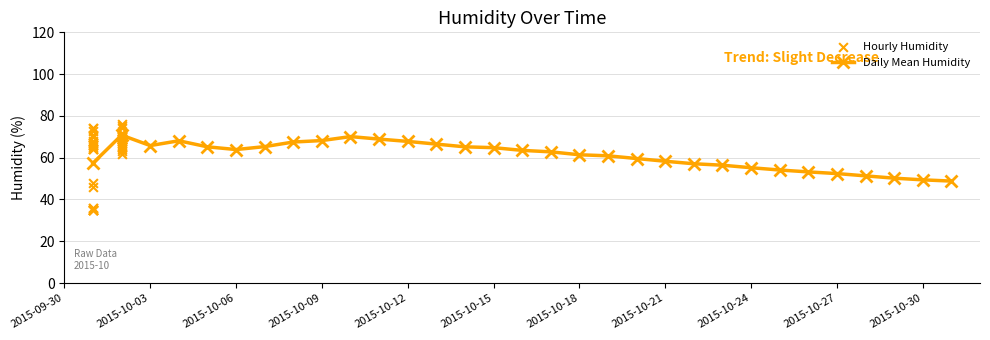

True or false: Daily Mean Humidity has more than 2 points higher than both neighbors.

True